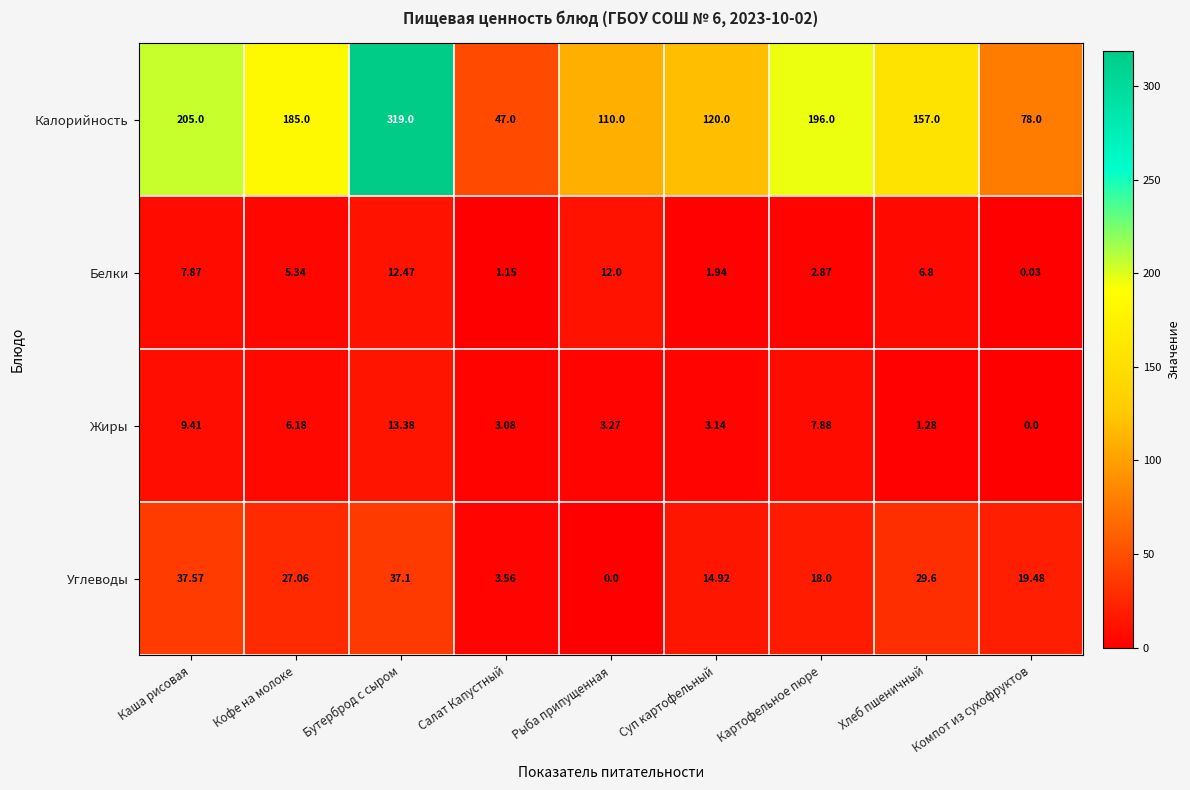

At which label does Белки first exceed 5?

Каша рисовая